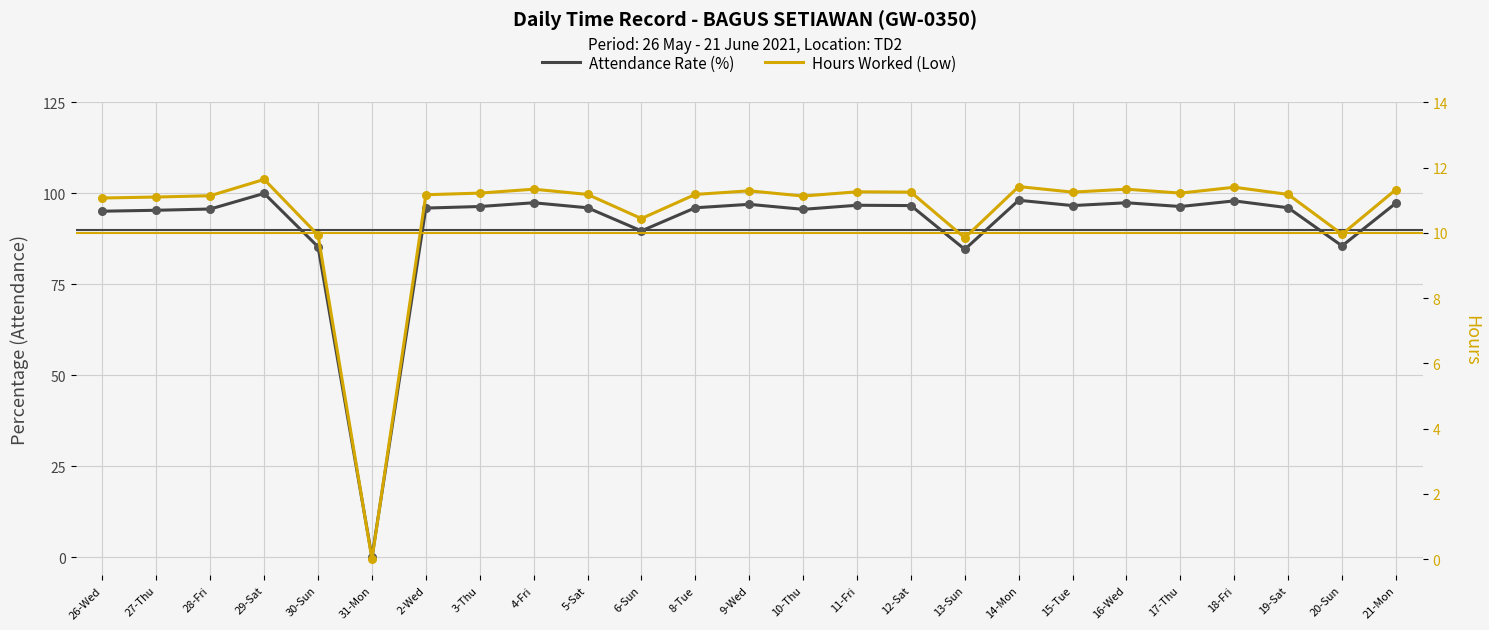

Which series contains the highest Y value?

Attendance Rate (%)